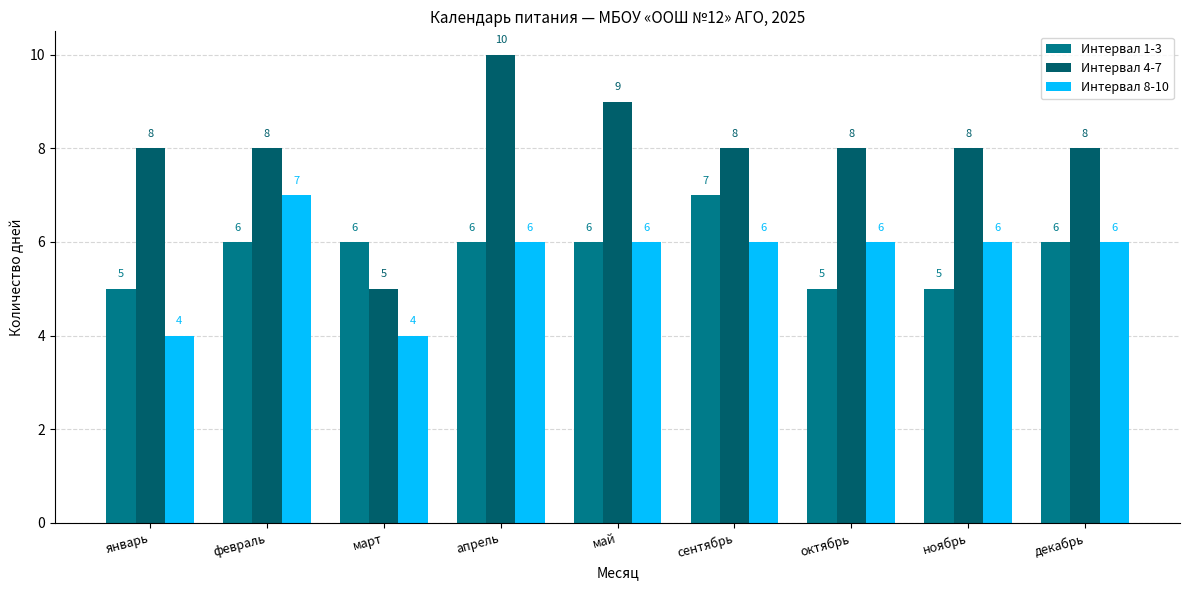

How many bars are there in total?

27